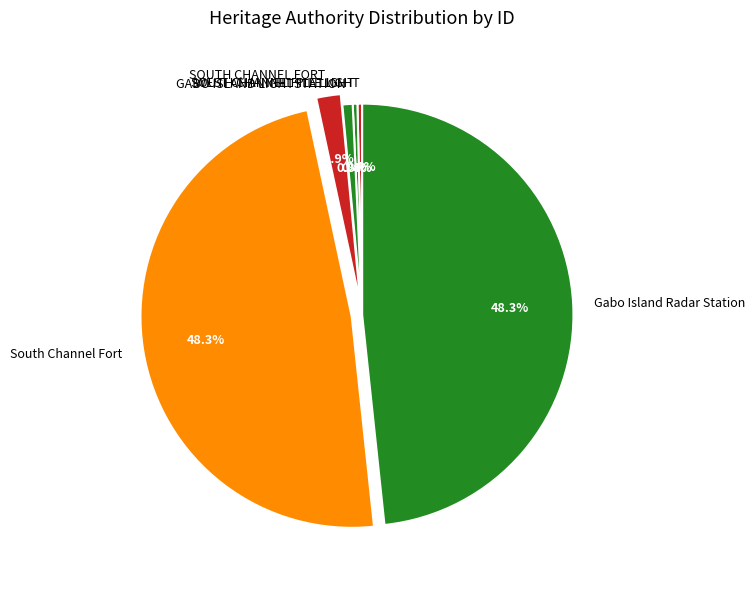

Which has a higher value, Gabo Island Radar Station or SOUTH CHANNEL PILE LIGHT?

Gabo Island Radar Station